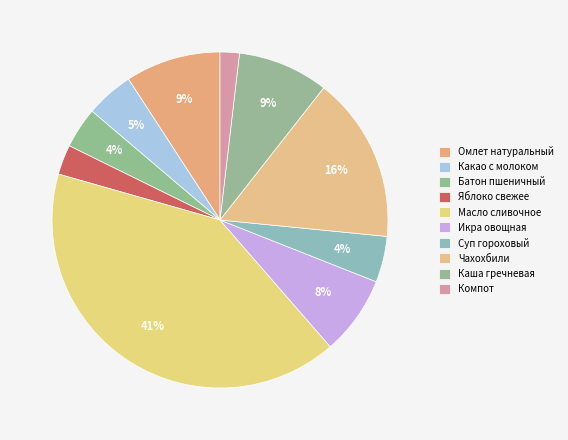

Rank the categories by value from highest to lowest.

Масло сливочное, Чахохбили, Омлет натуральный, Каша гречневая, Икра овощная, Какао с молоком, Суп гороховый, Батон пшеничный, Яблоко свежее, Компот